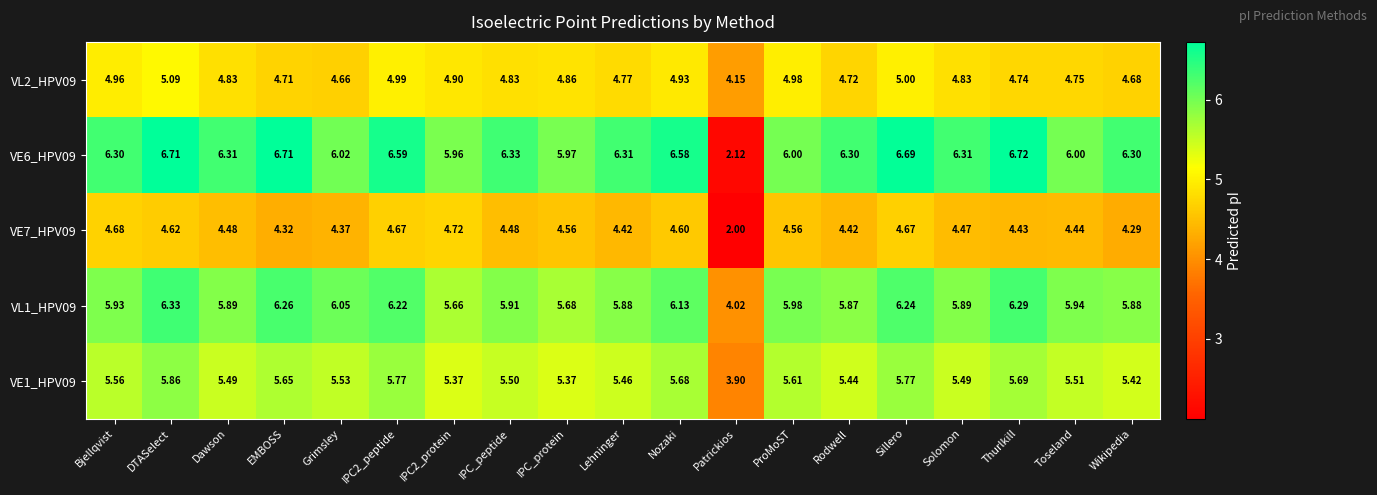

Which category has the highest value across all series?

Thurlkill